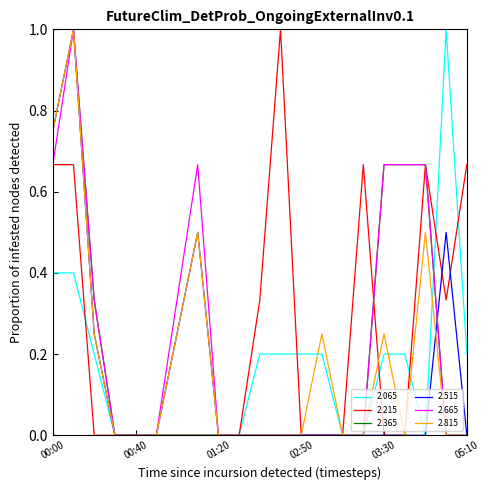

What is the greatest value displayed?

1.0